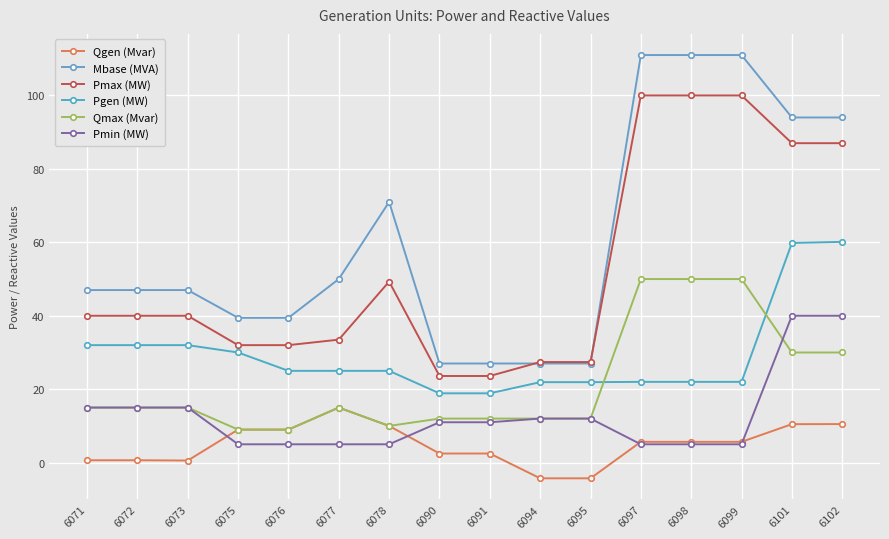

The Qmax (Mvar) series shows 48.6 at 6102. True or false?

False